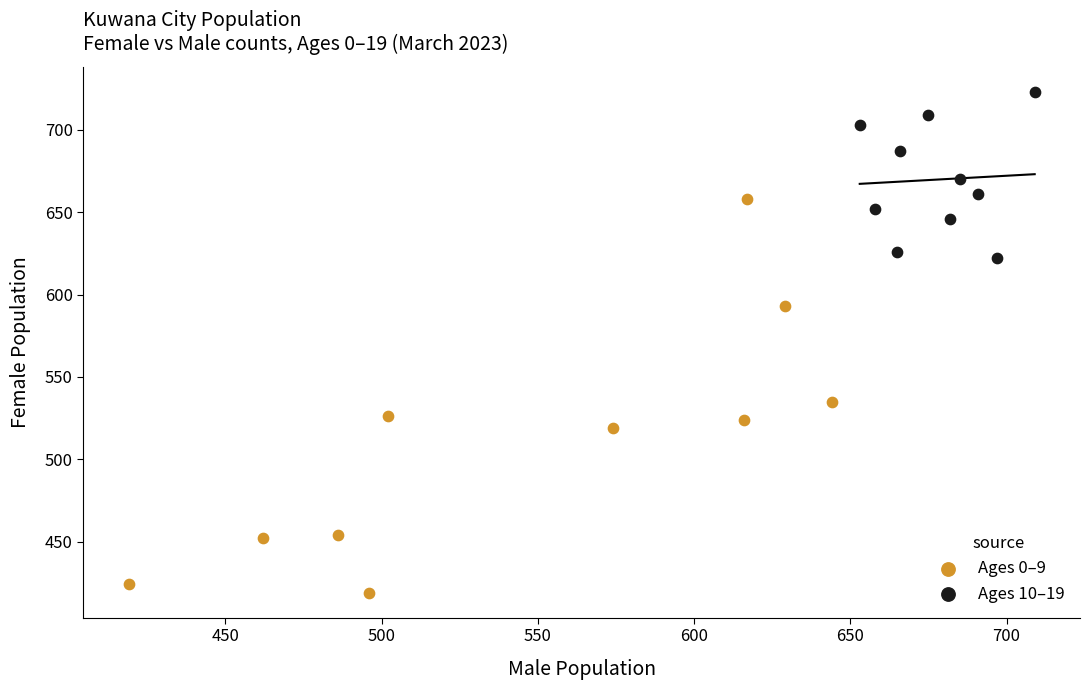

Which series has the widest spread of Y values?

Ages 0–9